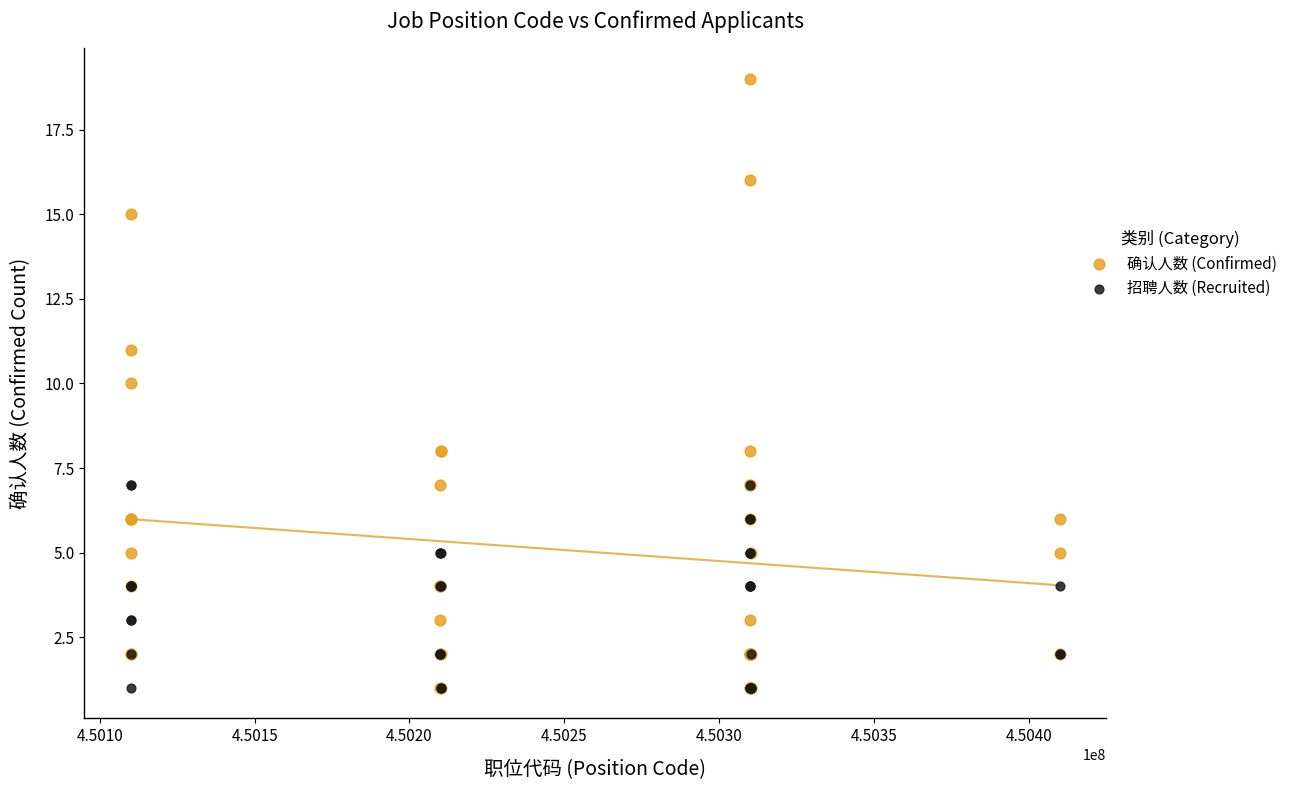

What are all the series names shown in the legend?

确认人数 (Confirmed), 招聘人数 (Recruited)